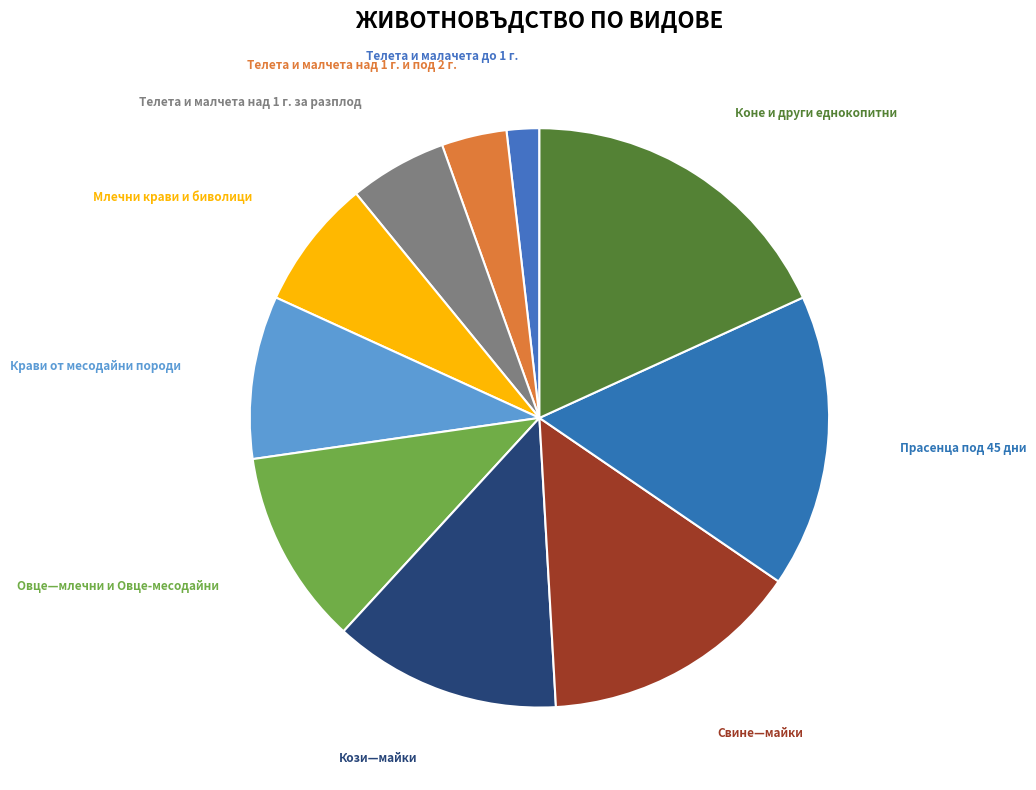

Is there any slice that represents more than half of the pie?

No